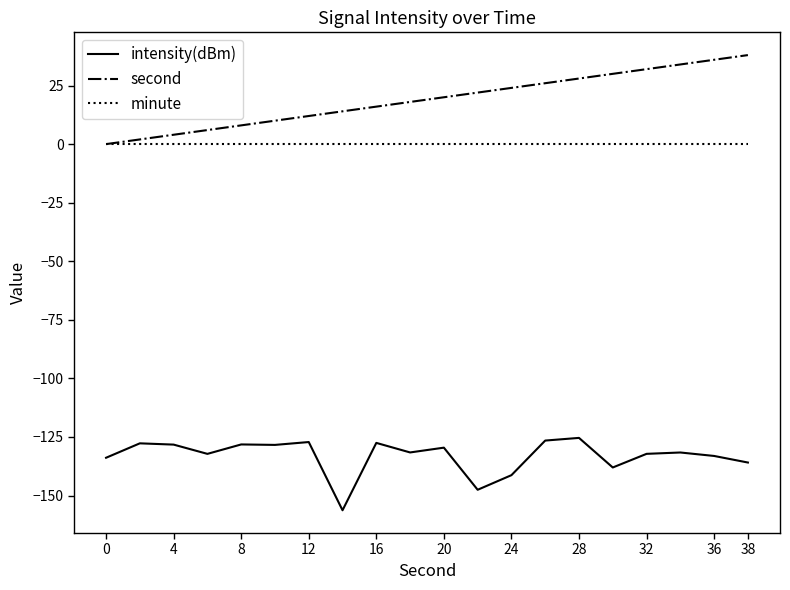

True or false: minute and intensity(dBm) intersect in this chart.

False